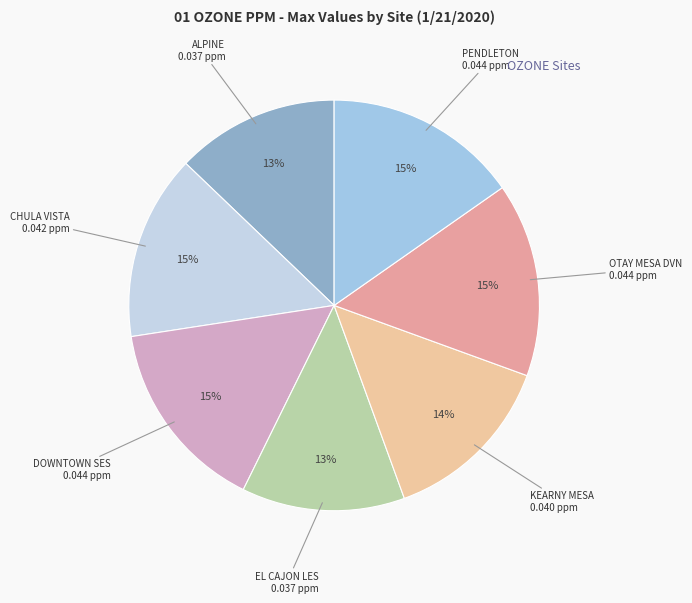

Is ALPINE the majority of the pie?

No